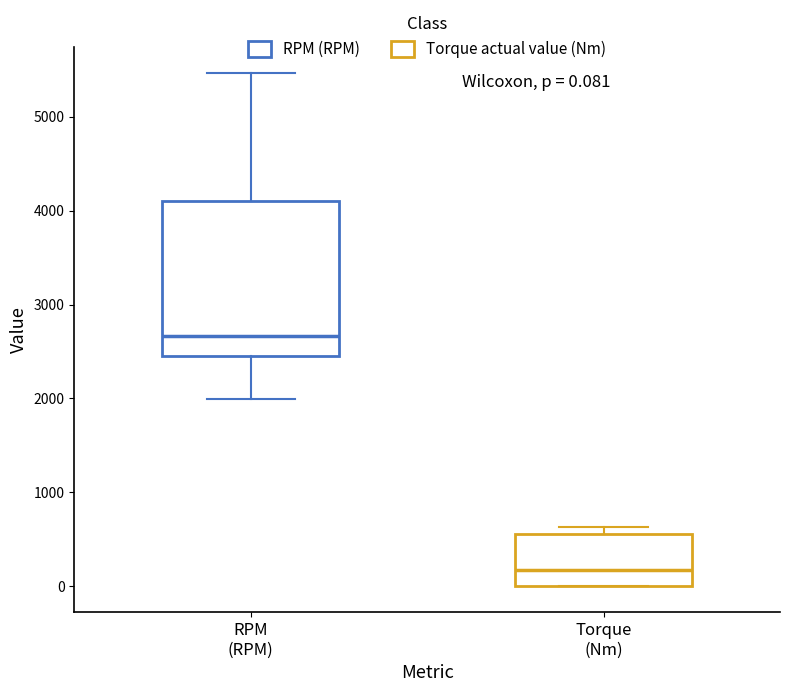

Which box's median line is the highest?

RPM (RPM)